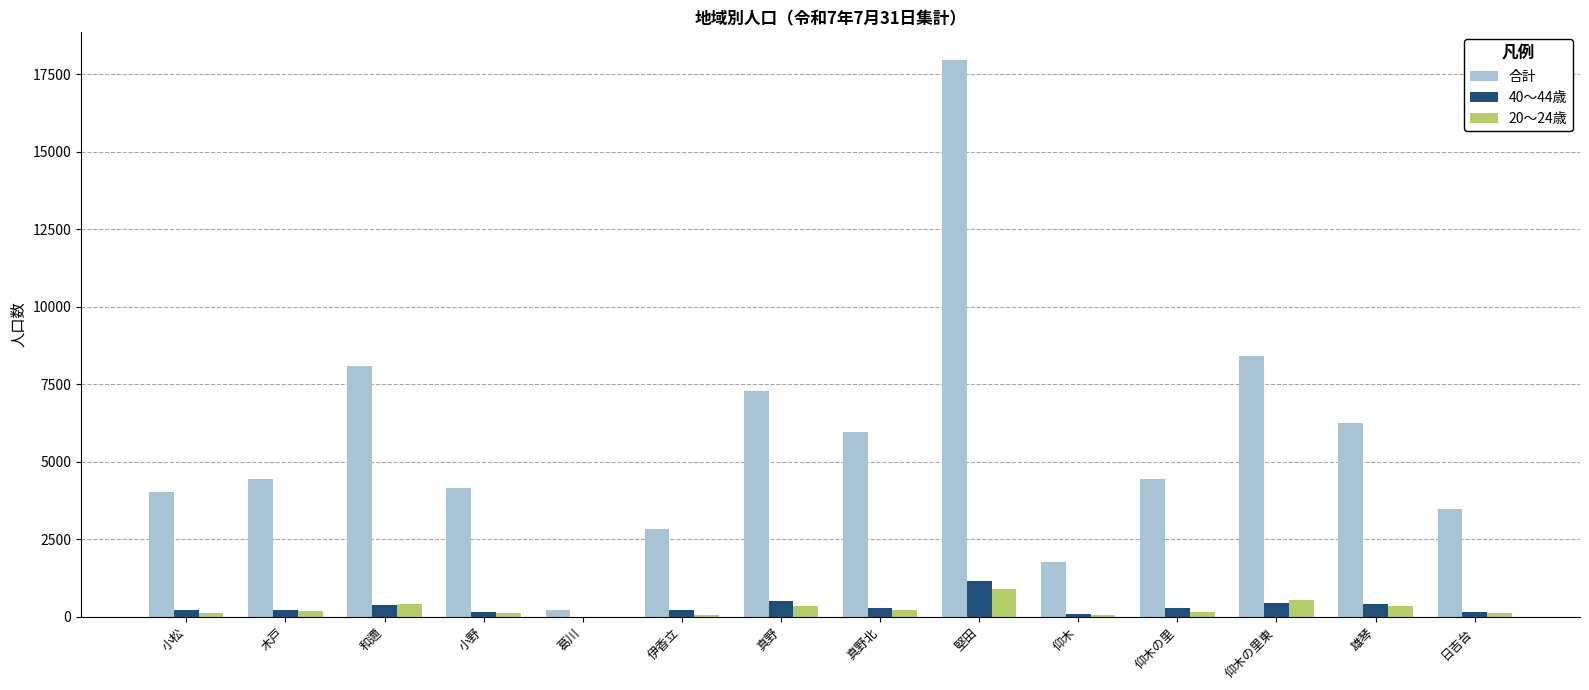

Count the number of data series in this chart.

3